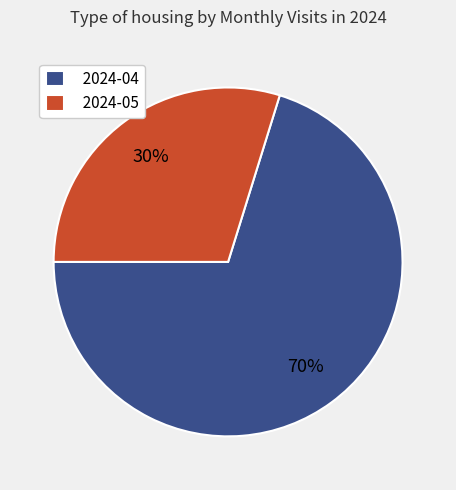

The 2024-04 slice represents 70% of the pie. True or false?

True